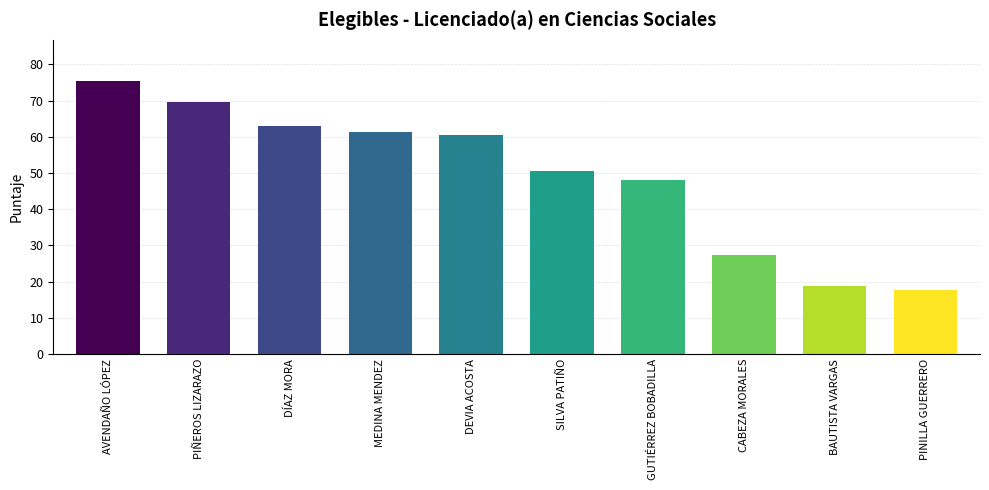

True or false: the data shows 69.7 at PIÑEROS LIZARAZO.

True